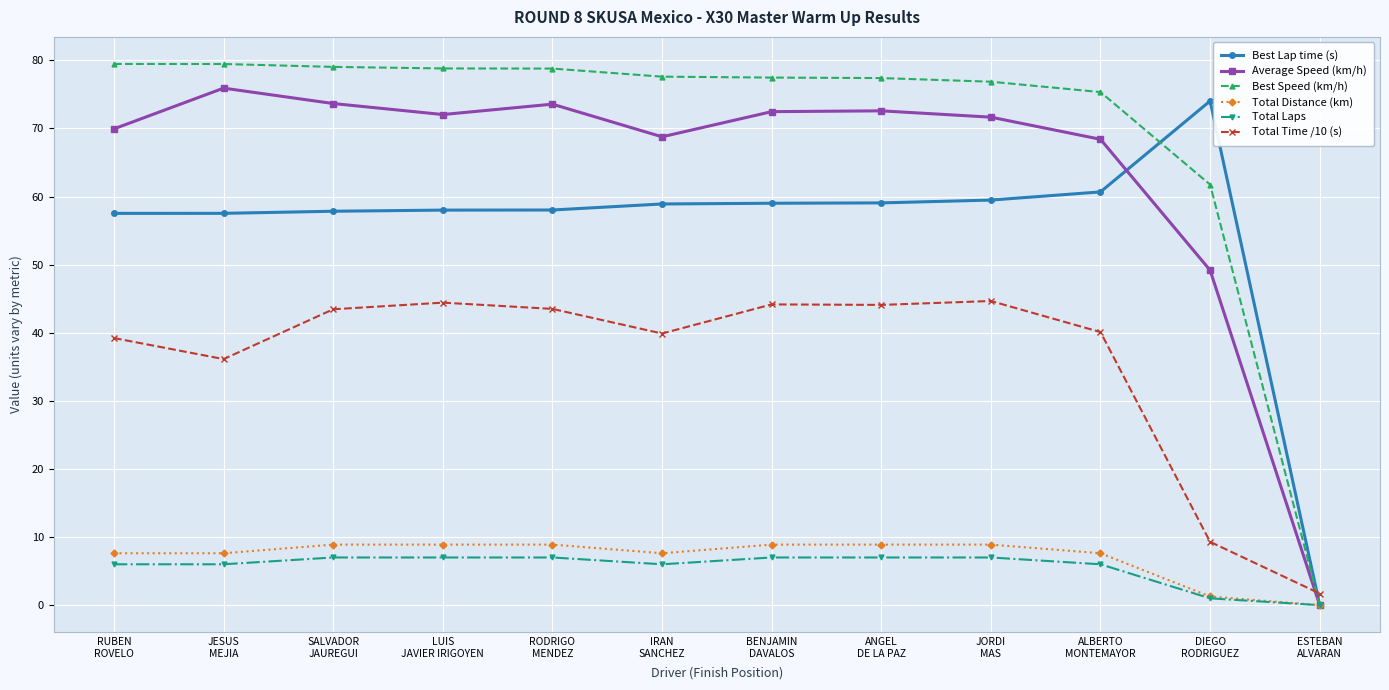

What is the difference between the Average Speed (km/h) values at SALVADOR
JAUREGUI and RODRIGO
MENDEZ?

0.1